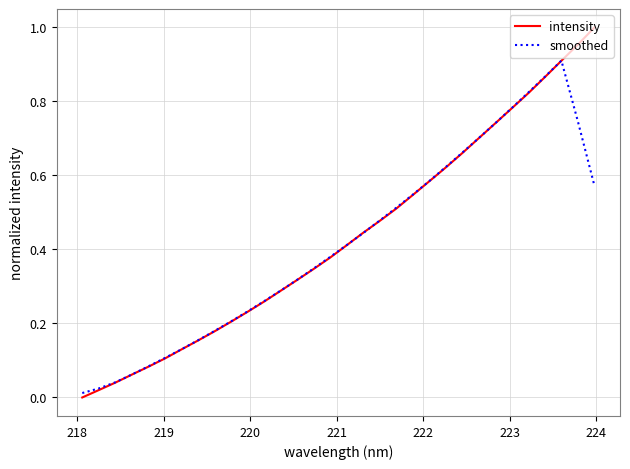

Which series has the largest range (max minus min)?

intensity